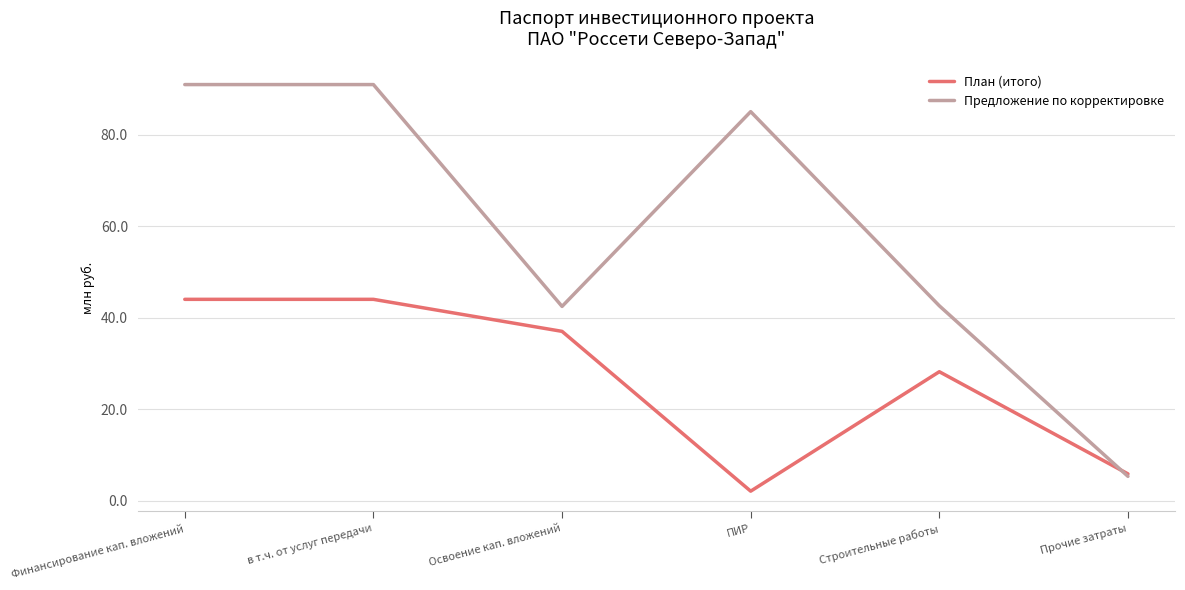

Which series has the widest spread of values?

Предложение по корректировке